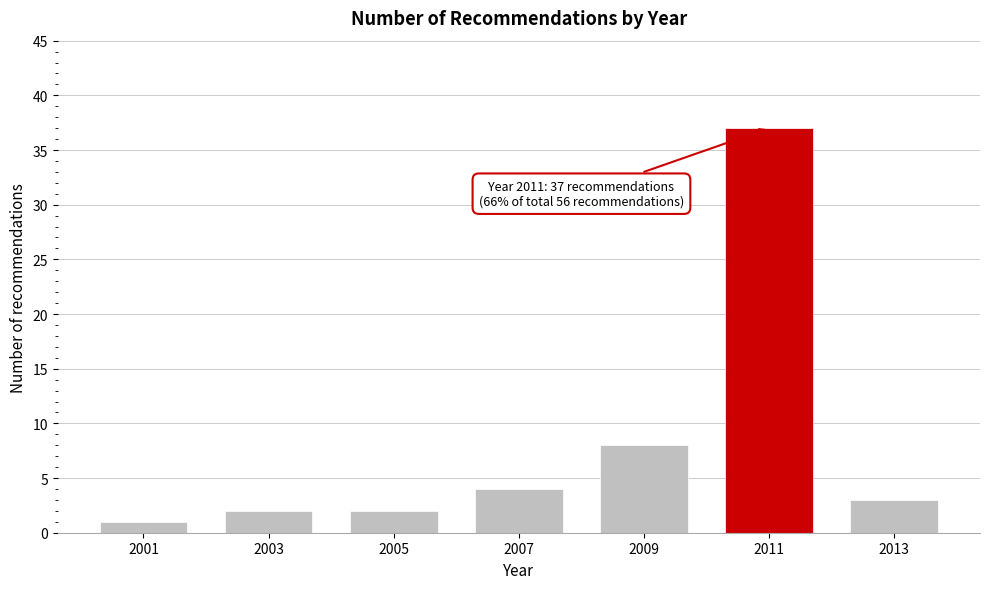

Reading right to left, extract all data points from this chart.

2013=3	2011=37	2009=8	2007=4	2005=2	2003=2	2001=1